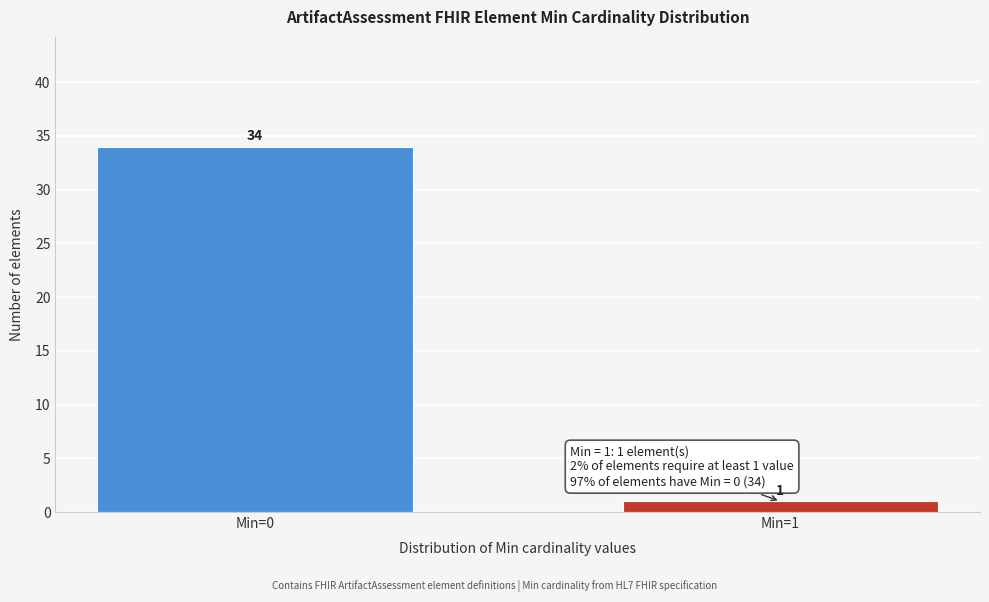

Reading left to right, what are all the values shown in this chart?

34	1